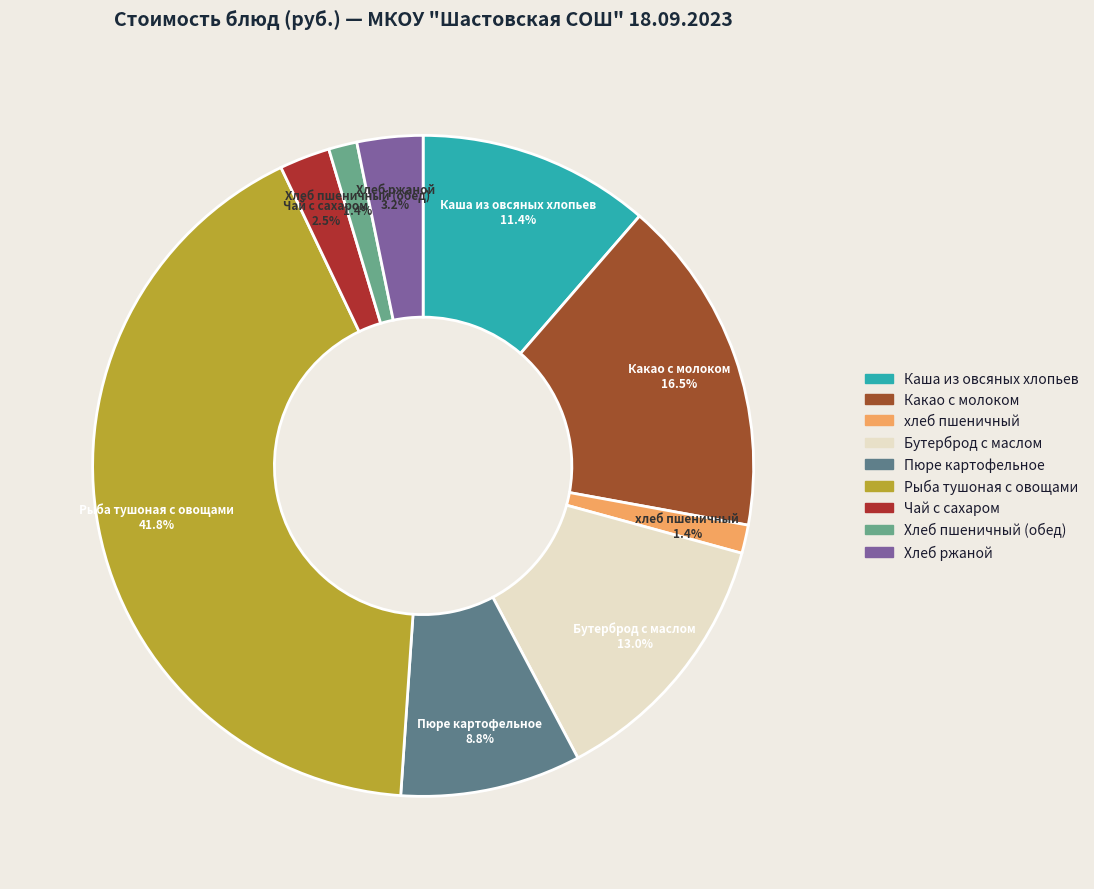

To the nearest percent, what is the difference between the largest and smallest slice percentages?

40%